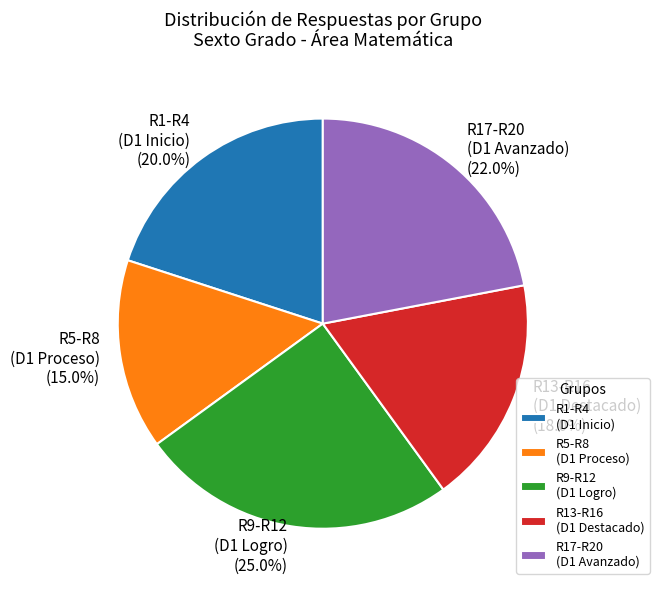

To the nearest percent, what is the average slice percentage?

20%